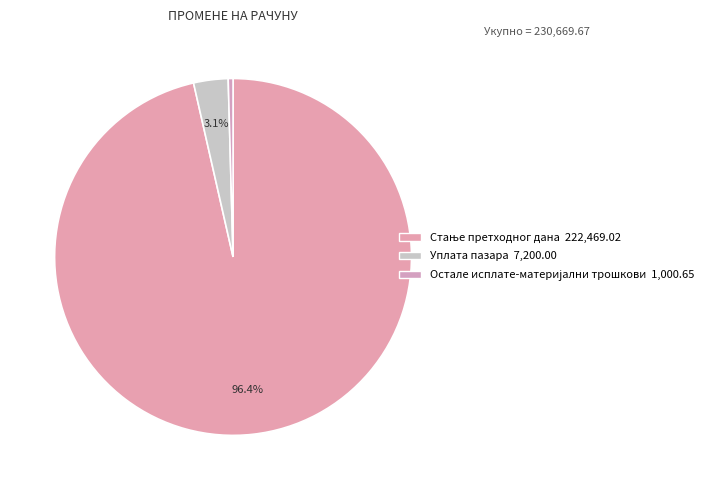

Count the number of slices in the pie.

3